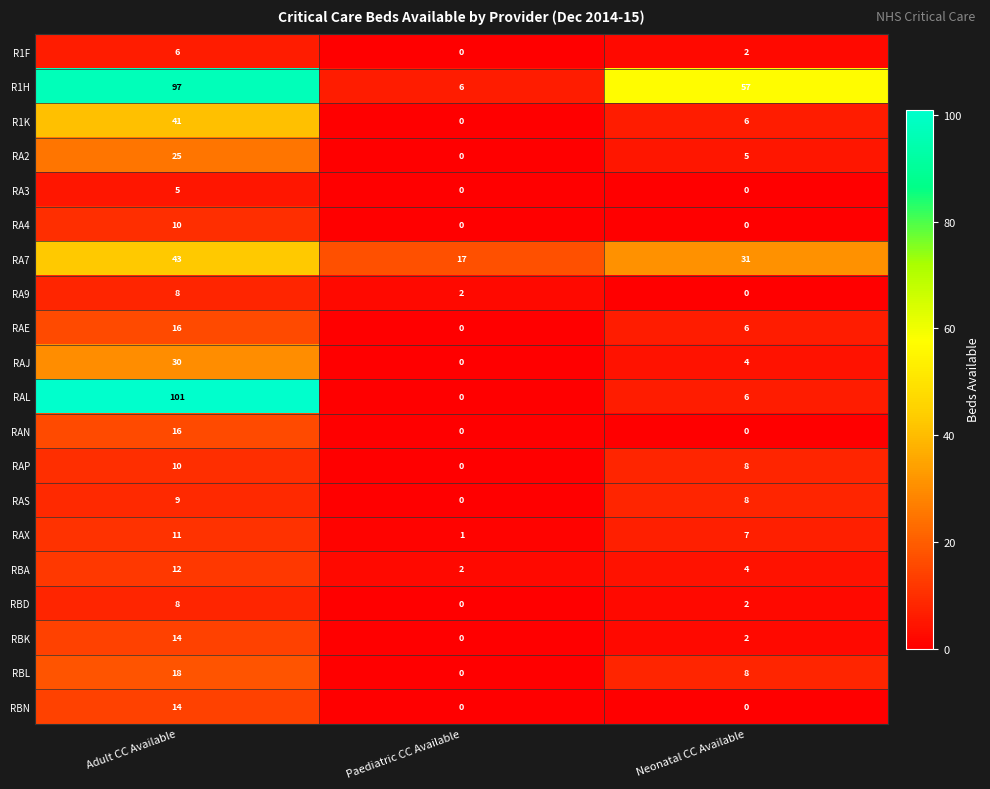

Which category has the lowest value in the RA7 series?

Paediatric CC Available